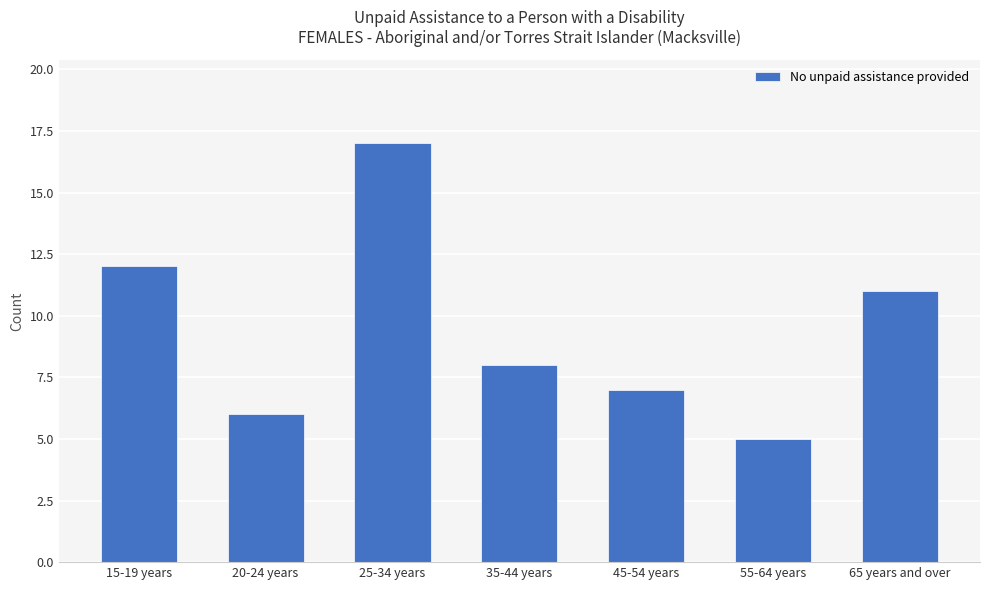

What is the difference between the second highest and second lowest values?

6